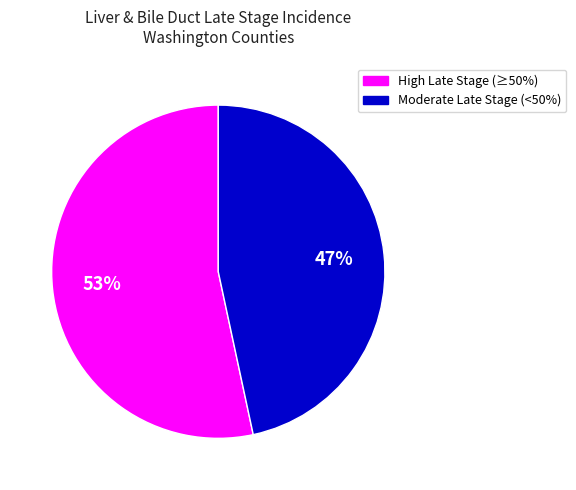

To the nearest percent, what is the average slice percentage?

50%